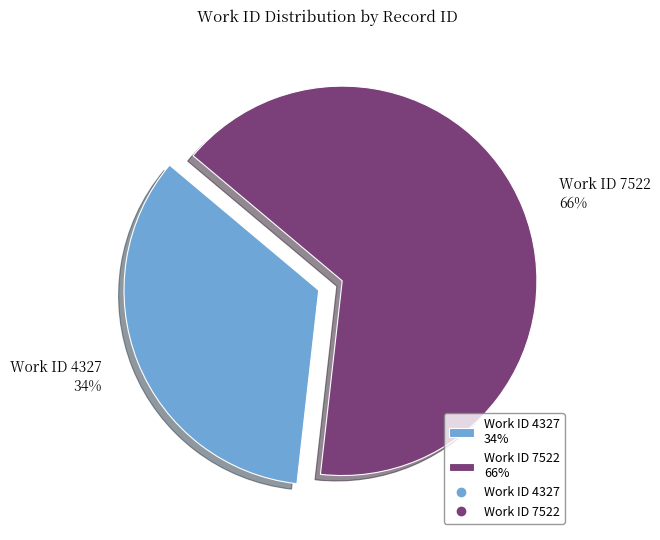

Is it true that Work ID 7522 66% is 66% of the pie?

True